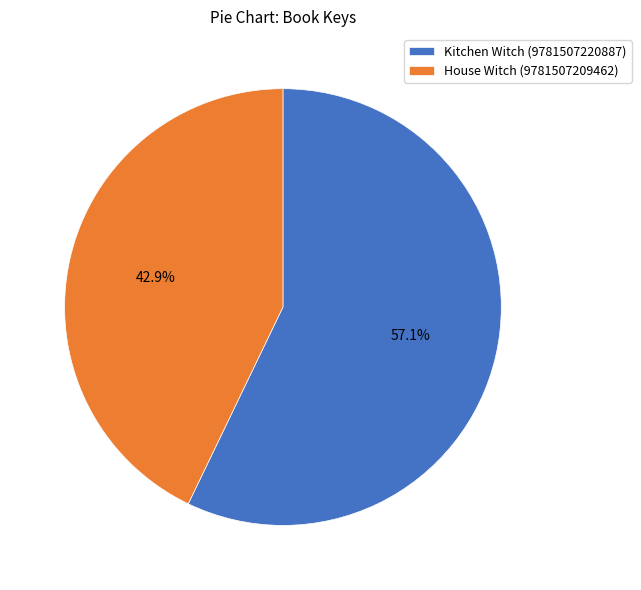

What is the ratio of the value at Kitchen Witch (9781507220887) to the value at House Witch (9781507209462)?

1.3